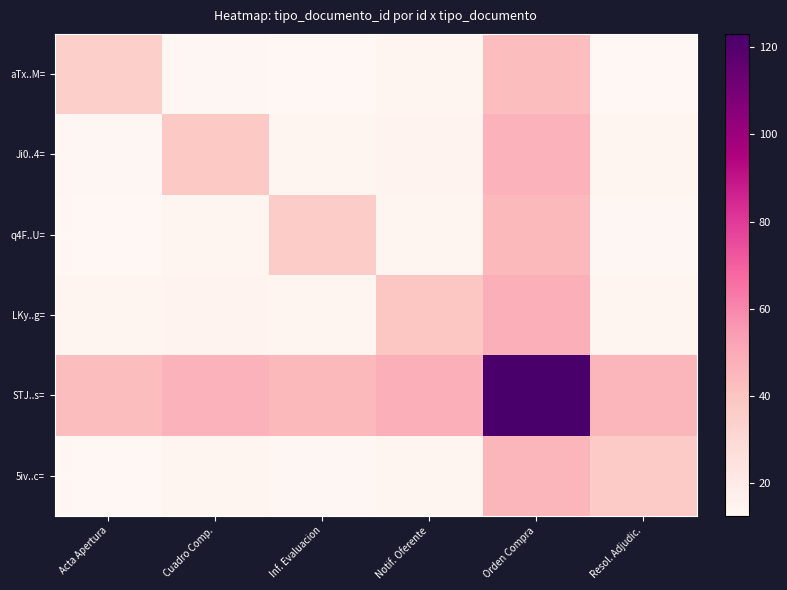

Which series changed the most between Acta Apertura and Orden Compra?

STJ..s=